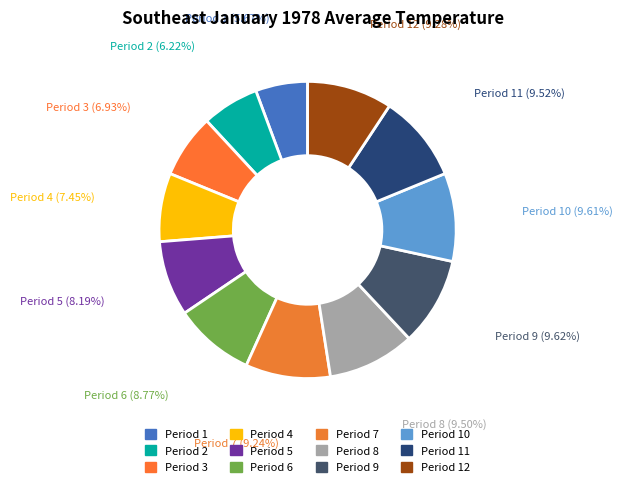

What is the ratio of the value at Period 1 to the value at Period 11?

0.6